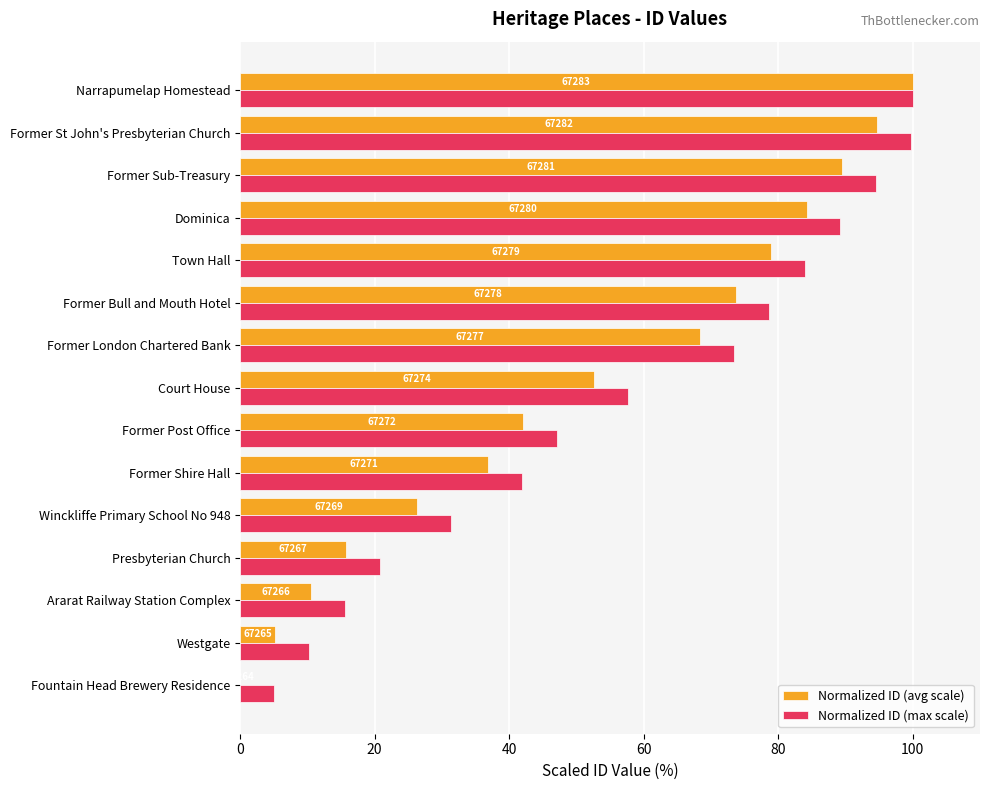

What position from the right is Fountain Head Brewery Residence?

15